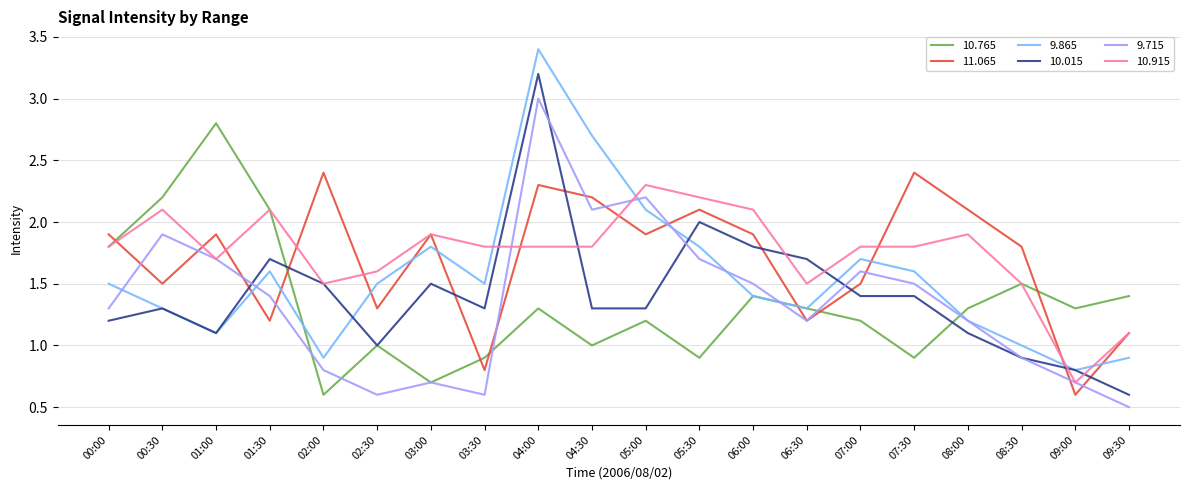

At how many categories does at least one series exceed 1?

20